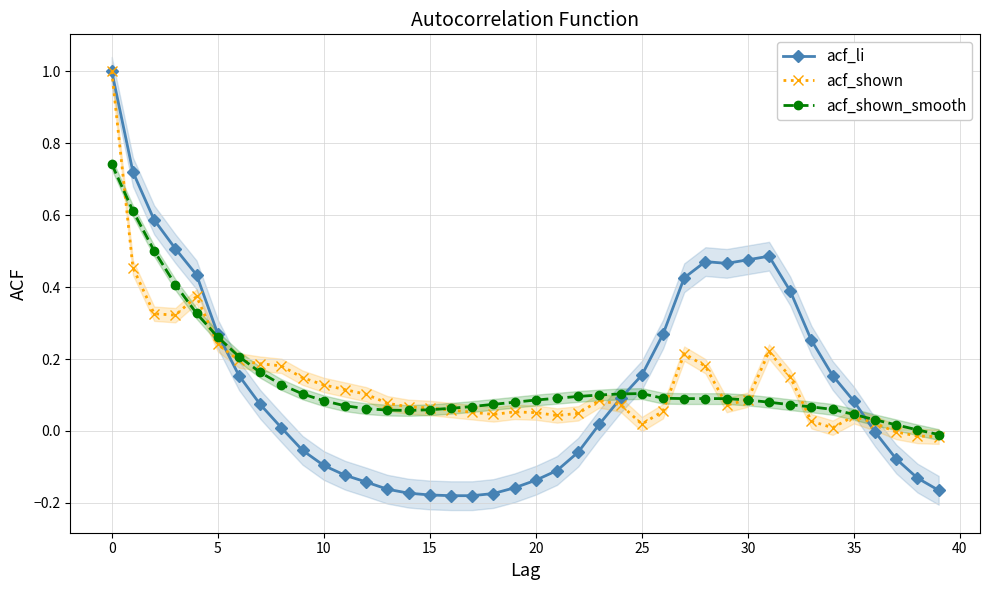

How many times do acf_li and acf_shown cross each other?

3